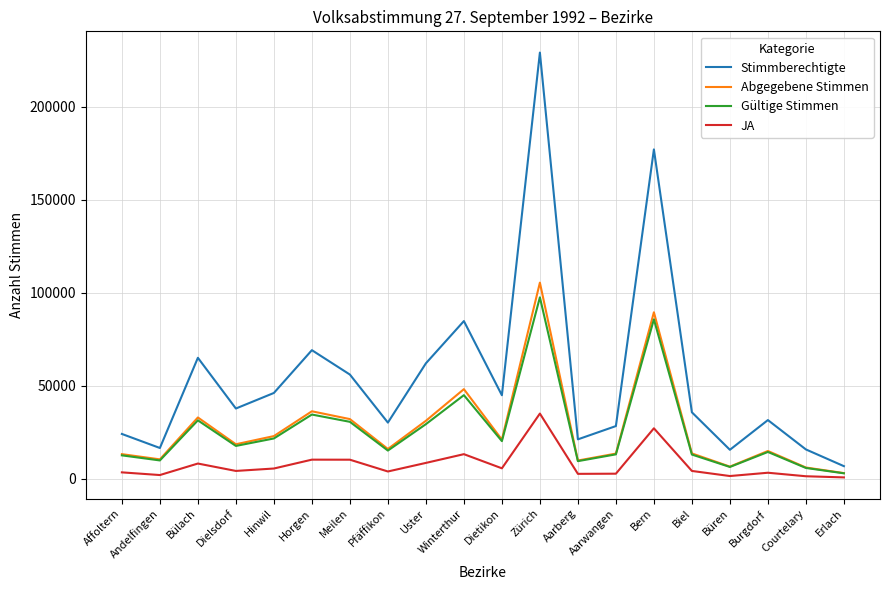

What is the greatest value displayed?

229086